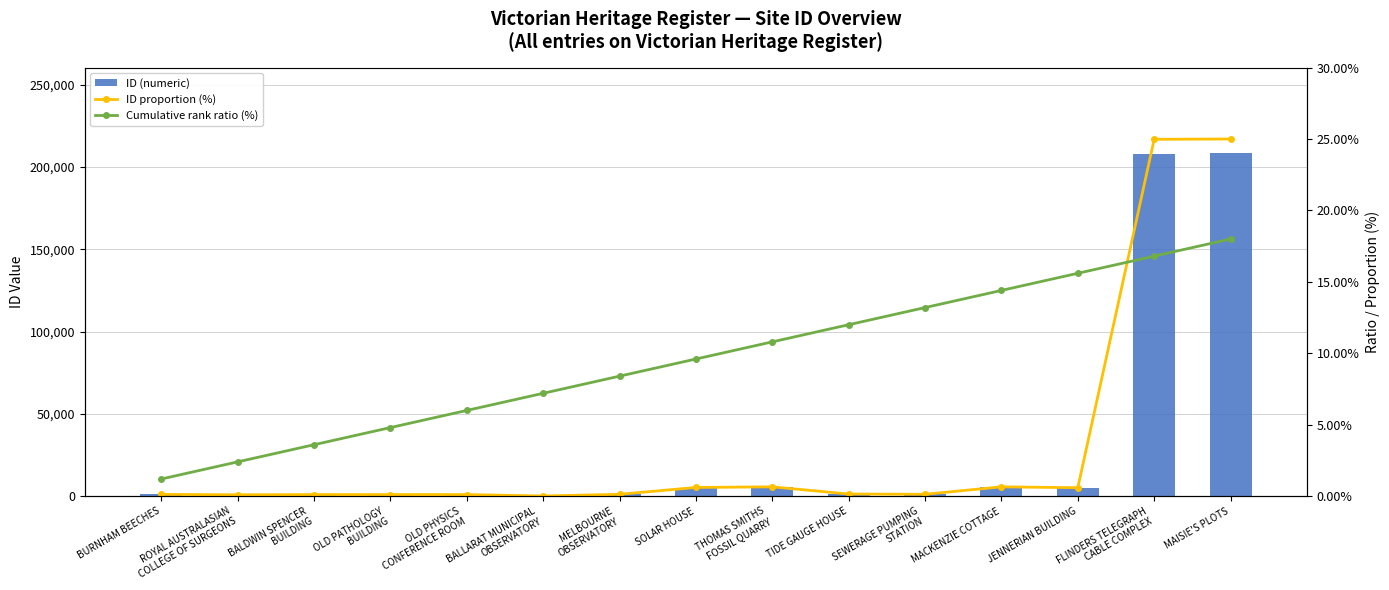

What is the difference between the highest and lowest values at MELBOURNE
OBSERVATORY?

1074.9